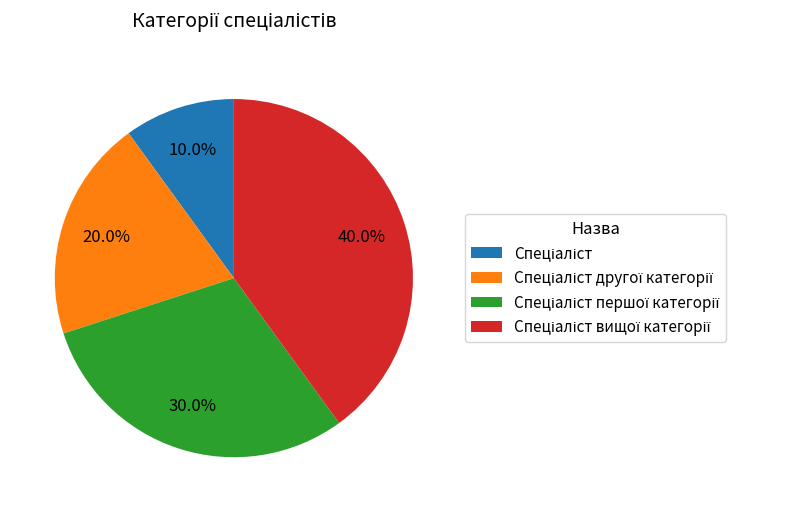

Is there a majority slice in this chart?

No